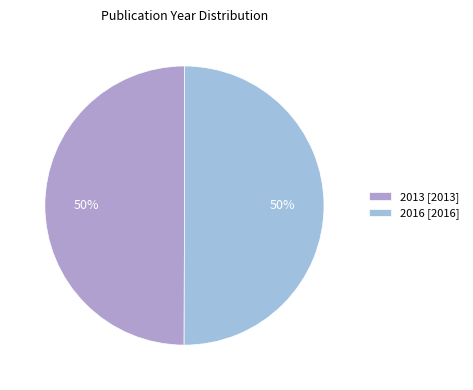

Count the number of slices in the pie.

2